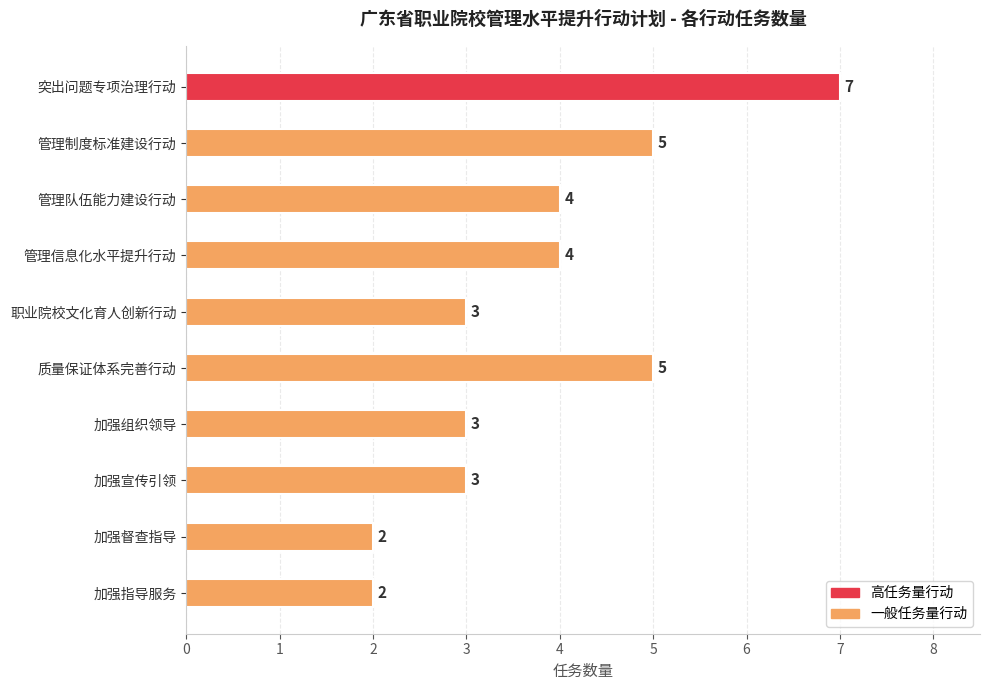

How many data points are less than 4?

5